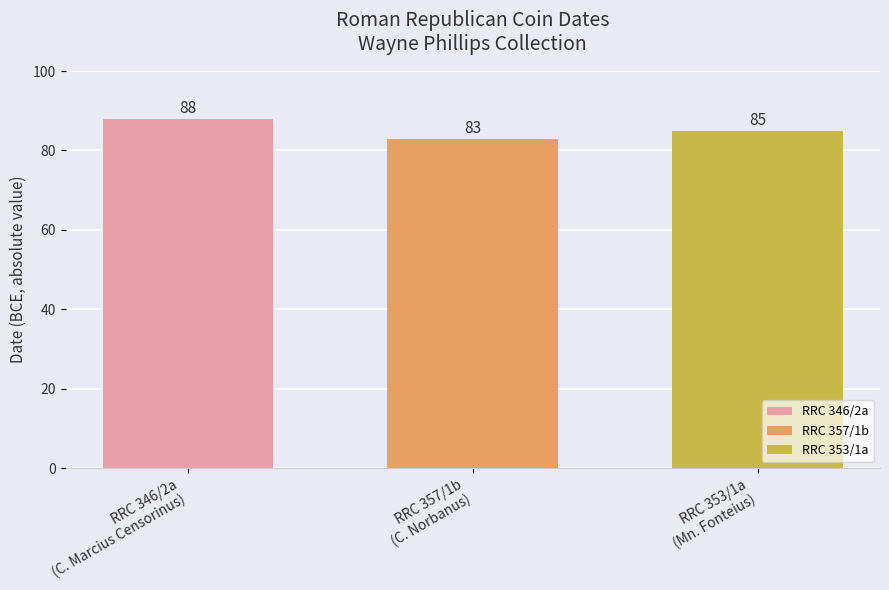

What is the smallest value displayed?

83